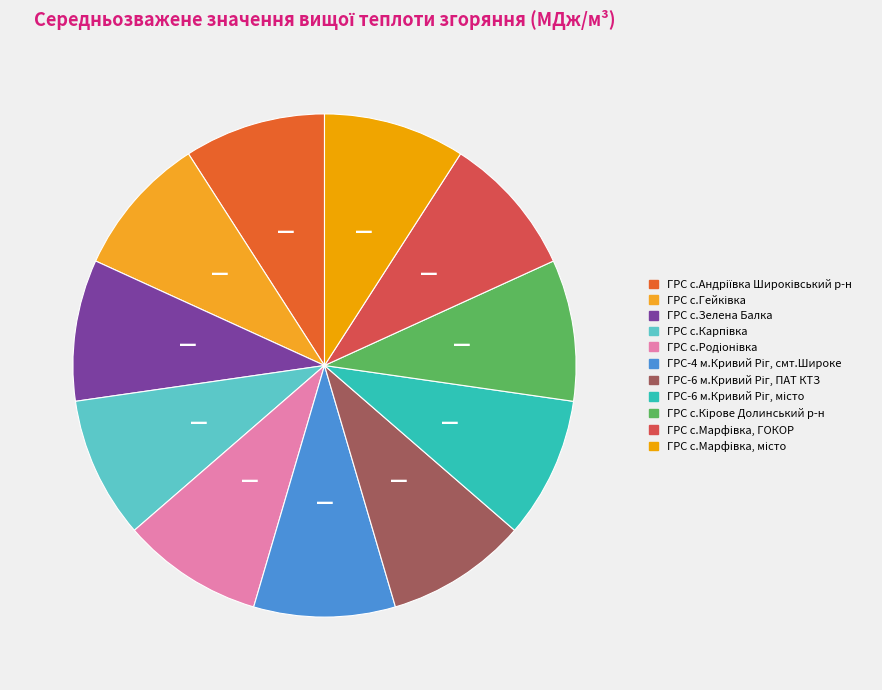

Count the number of slices in the pie.

11